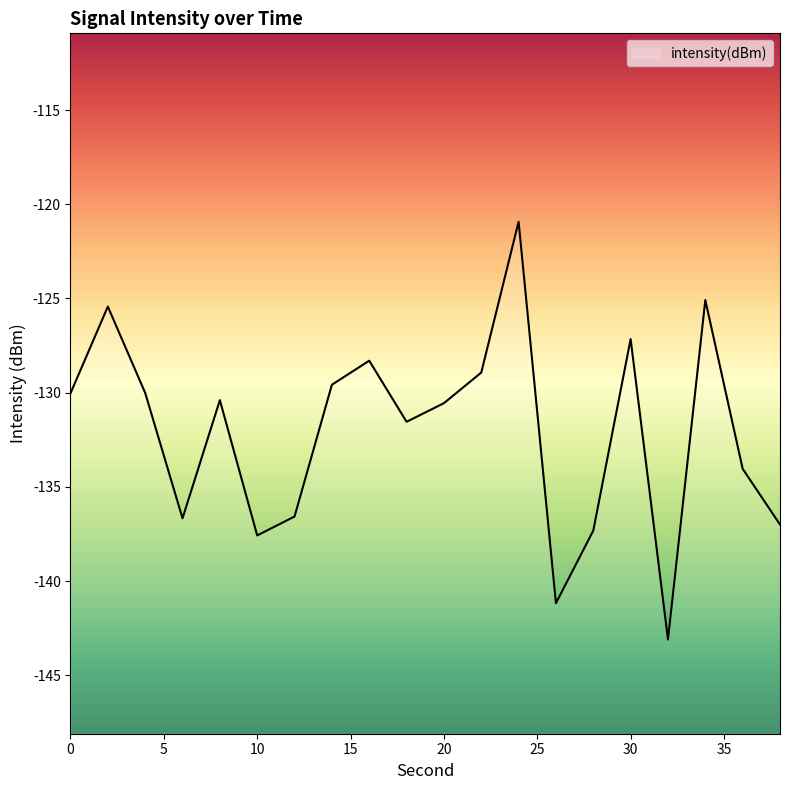

At which category does the data reach its first local valley?

6